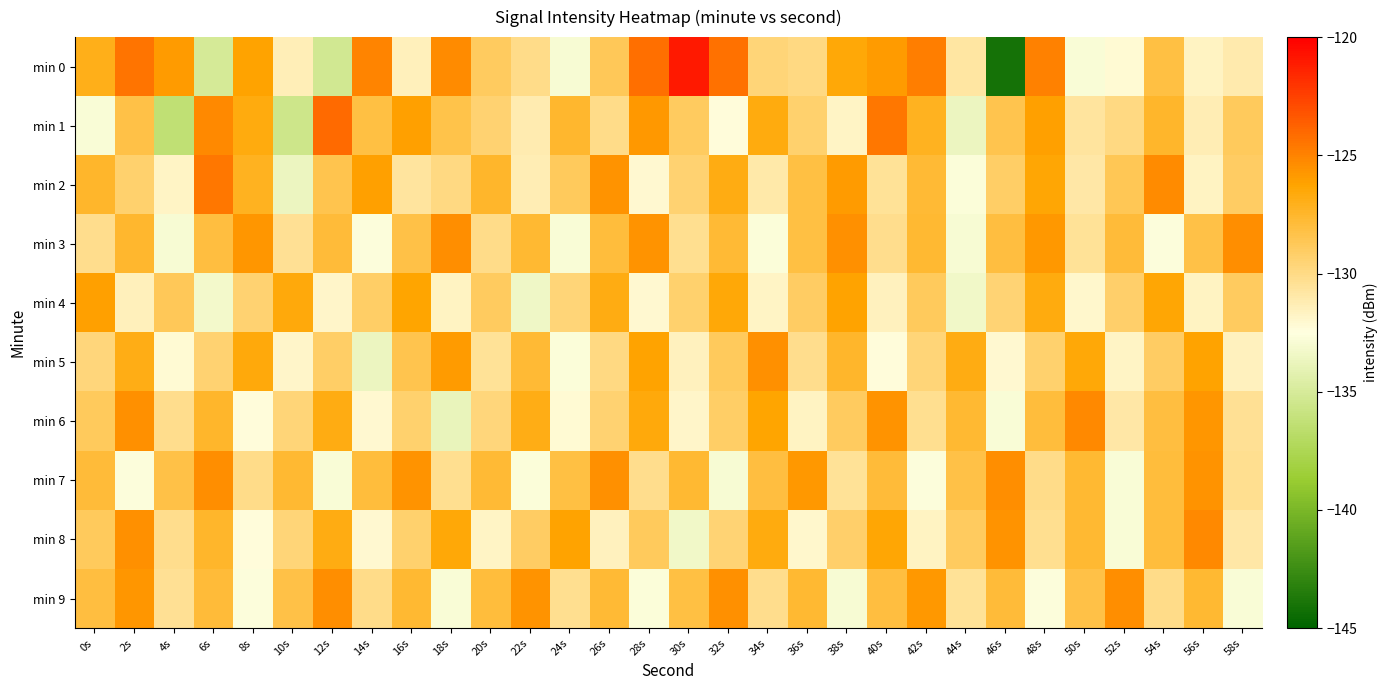

Reading left to right, extract all data points from this chart.

min 0: 0s=-127.0	2s=-124.4	4s=-125.9	6s=-135.1	8s=-126.2	10s=-131.4	12s=-135.3	14s=-125.0	16s=-131.4	18s=-125.4	20s=-128.9	22s=-130.1	24s=-132.9	26s=-128.7	28s=-124.3	30s=-121.0	32s=-124.4	34s=-129.6	36s=-129.9	38s=-126.5	40s=-125.9	42s=-124.8	44s=-130.8	46s=-144.1	48s=-124.9	50s=-132.8	52s=-132.2	54s=-128.1	56s=-131.7	58s=-131.1
min 1: 0s=-132.8	2s=-128.3	4s=-136.4	6s=-125.3	8s=-126.7	10s=-135.5	12s=-124.1	14s=-128.1	16s=-126.1	18s=-128.3	20s=-129.4	22s=-131.2	24s=-127.6	26s=-130.1	28s=-125.8	30s=-128.9	32s=-132.4	34s=-126.7	36s=-129.3	38s=-131.8	40s=-124.5	42s=-127.2	44s=-133.6	46s=-128.4	48s=-126.1	50s=-130.7	52s=-129.9	54s=-127.5	56s=-131.3	58s=-128.8
min 2: 0s=-127.5	2s=-129.3	4s=-131.8	6s=-124.5	8s=-127.2	10s=-133.6	12s=-128.4	14s=-126.1	16s=-130.7	18s=-129.9	20s=-127.5	22s=-131.3	24s=-128.8	26s=-125.6	28s=-132.1	30s=-129.4	32s=-126.8	34s=-131.0	36s=-128.2	38s=-125.9	40s=-130.5	42s=-127.8	44s=-132.7	46s=-129.1	48s=-126.4	50s=-130.9	52s=-128.6	54s=-125.3	56s=-131.7	58s=-129.0
min 3: 0s=-130.2	2s=-127.6	4s=-132.9	6s=-128.1	8s=-125.7	10s=-130.4	12s=-127.9	14s=-132.6	16s=-128.3	18s=-125.4	20s=-130.1	22s=-127.7	24s=-132.8	26s=-128.0	28s=-125.6	30s=-130.3	32s=-127.8	34s=-132.7	36s=-128.2	38s=-125.5	40s=-130.2	42s=-127.7	44s=-132.9	46s=-128.1	48s=-125.8	50s=-130.5	52s=-127.9	54s=-132.6	56s=-128.3	58s=-125.4
min 4: 0s=-126.1	2s=-131.5	4s=-128.7	6s=-133.2	8s=-129.4	10s=-126.6	12s=-131.9	14s=-129.1	16s=-126.3	18s=-131.7	20s=-128.9	22s=-133.4	24s=-129.6	26s=-126.8	28s=-132.1	30s=-129.3	32s=-126.5	34s=-131.8	36s=-129.0	38s=-126.2	40s=-131.6	42s=-128.8	44s=-133.3	46s=-129.5	48s=-126.7	50s=-132.0	52s=-129.2	54s=-126.4	56s=-131.7	58s=-128.9
min 5: 0s=-129.7	2s=-126.9	4s=-132.2	6s=-129.4	8s=-126.6	10s=-131.9	12s=-129.1	14s=-133.6	16s=-128.4	18s=-125.9	20s=-130.5	22s=-127.8	24s=-132.7	26s=-129.9	28s=-126.2	30s=-131.6	32s=-128.8	34s=-125.5	36s=-130.2	38s=-127.5	40s=-132.4	42s=-129.6	44s=-126.8	46s=-132.1	48s=-129.3	50s=-126.5	52s=-131.8	54s=-129.0	56s=-126.2	58s=-131.6
min 6: 0s=-128.8	2s=-125.5	4s=-130.2	6s=-127.5	8s=-132.4	10s=-129.6	12s=-126.8	14s=-132.1	16s=-129.3	18s=-133.8	20s=-129.7	22s=-126.9	24s=-132.2	26s=-129.4	28s=-126.6	30s=-131.9	32s=-129.1	34s=-126.3	36s=-131.7	38s=-128.9	40s=-125.6	42s=-130.3	44s=-127.7	46s=-132.8	48s=-128.0	50s=-125.2	52s=-130.9	54s=-128.1	56s=-125.7	58s=-130.4
min 7: 0s=-127.9	2s=-132.6	4s=-128.3	6s=-125.4	8s=-130.1	10s=-127.7	12s=-132.8	14s=-128.0	16s=-125.6	18s=-130.3	20s=-127.8	22s=-132.7	24s=-128.2	26s=-125.5	28s=-130.2	30s=-127.7	32s=-132.9	34s=-128.1	36s=-125.8	38s=-130.5	40s=-127.9	42s=-132.6	44s=-128.3	46s=-125.4	48s=-130.1	50s=-127.7	52s=-132.8	54s=-128.0	56s=-125.6	58s=-130.3
min 8: 0s=-128.8	2s=-125.5	4s=-130.2	6s=-127.5	8s=-132.4	10s=-129.6	12s=-126.8	14s=-132.1	16s=-129.3	18s=-126.5	20s=-131.8	22s=-129.0	24s=-126.2	26s=-131.6	28s=-128.8	30s=-133.3	32s=-129.5	34s=-126.7	36s=-132.0	38s=-129.2	40s=-126.4	42s=-131.7	44s=-128.9	46s=-125.6	48s=-130.3	50s=-127.7	52s=-132.8	54s=-128.0	56s=-125.2	58s=-130.9
min 9: 0s=-128.1	2s=-125.7	4s=-130.4	6s=-127.9	8s=-132.6	10s=-128.3	12s=-125.4	14s=-130.1	16s=-127.7	18s=-132.8	20s=-128.0	22s=-125.6	24s=-130.3	26s=-127.8	28s=-132.7	30s=-128.2	32s=-125.5	34s=-130.2	36s=-127.7	38s=-132.9	40s=-128.1	42s=-125.8	44s=-130.5	46s=-127.9	48s=-132.6	50s=-128.3	52s=-125.4	54s=-130.1	56s=-127.7	58s=-132.8